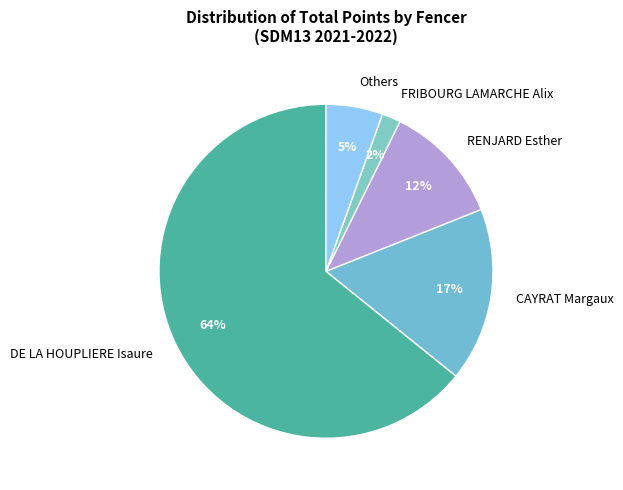

Is RENJARD Esther the majority of the pie?

No